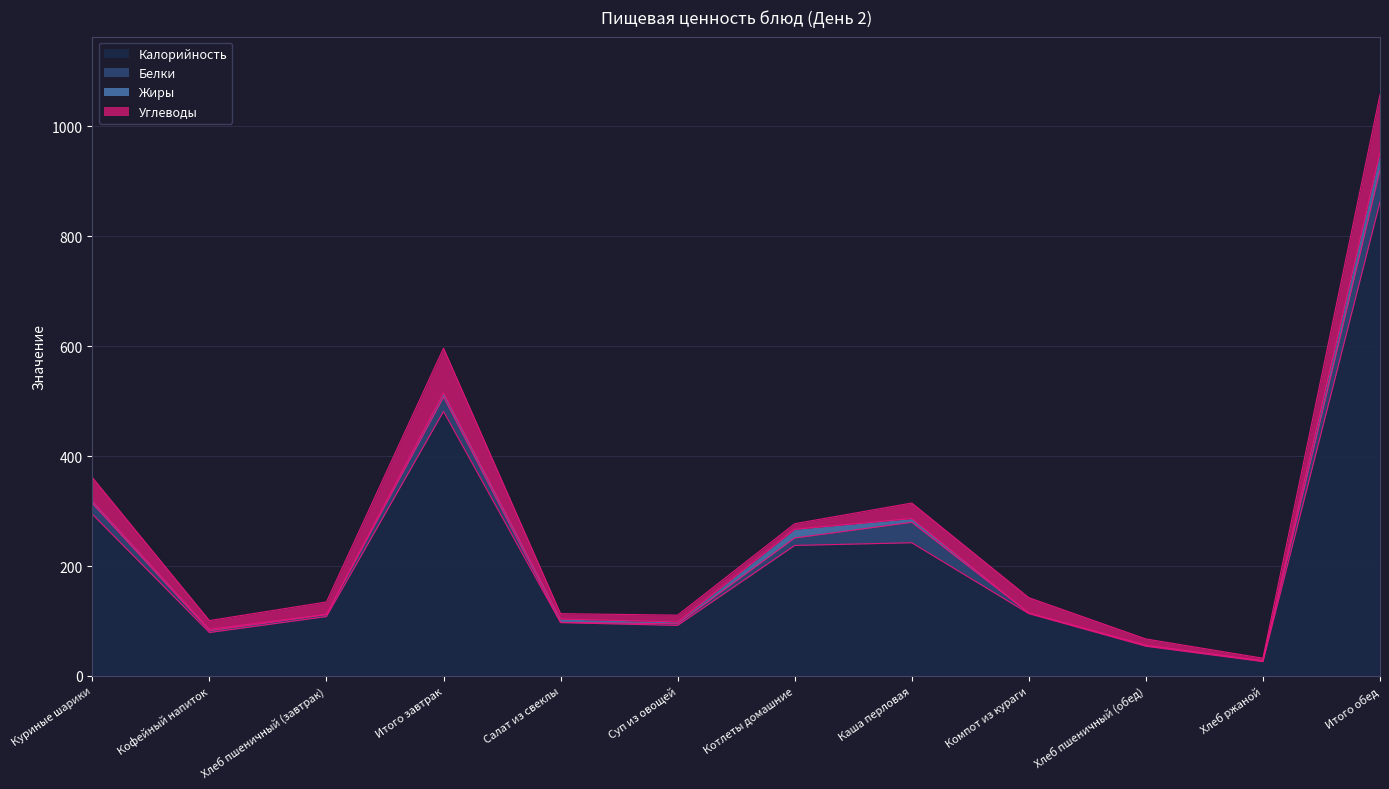

Which has a higher value, Итого завтрак or Итого обед?

Итого обед